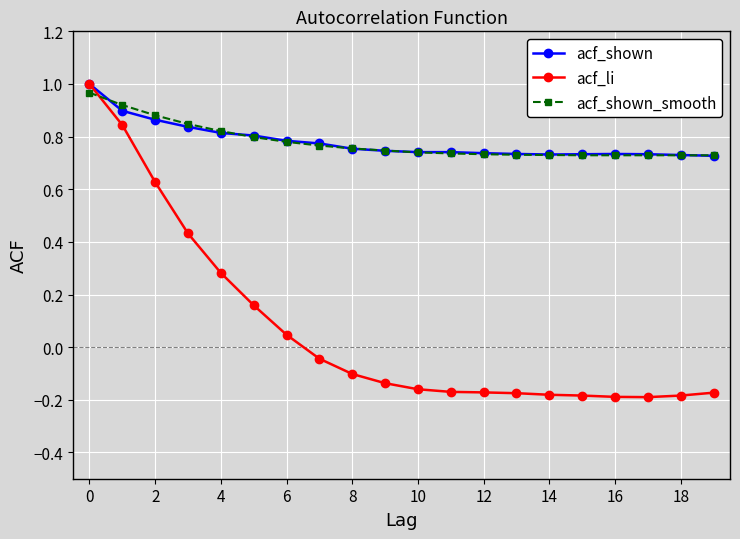

Which series has the widest spread of values?

acf_li